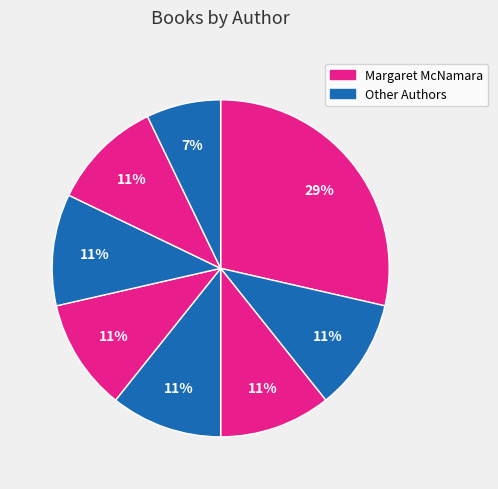

Count the number of slices in the pie.

8